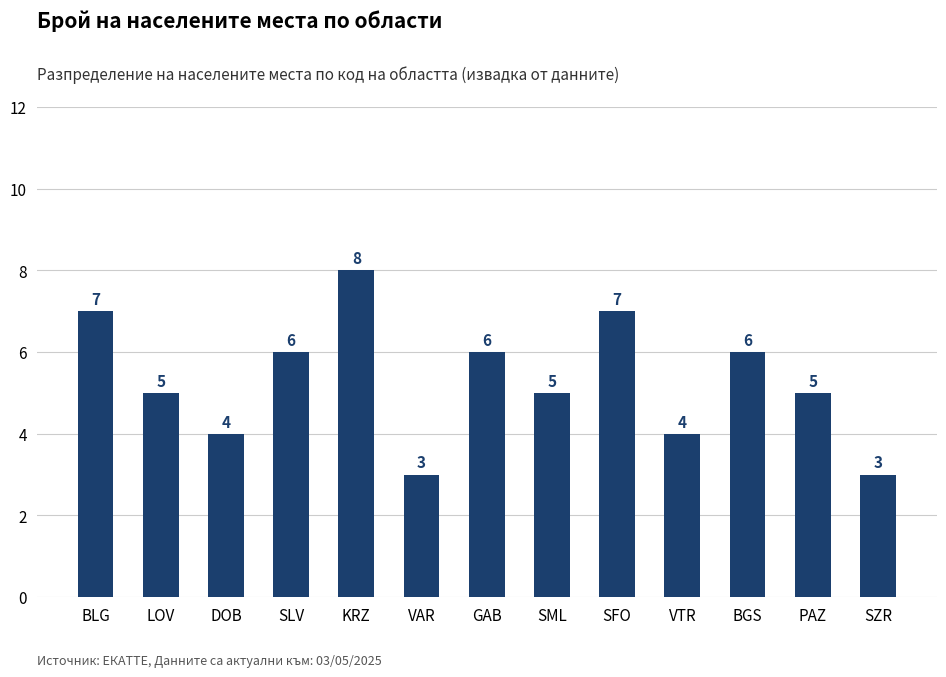

Where does the data first go above 5?

BLG